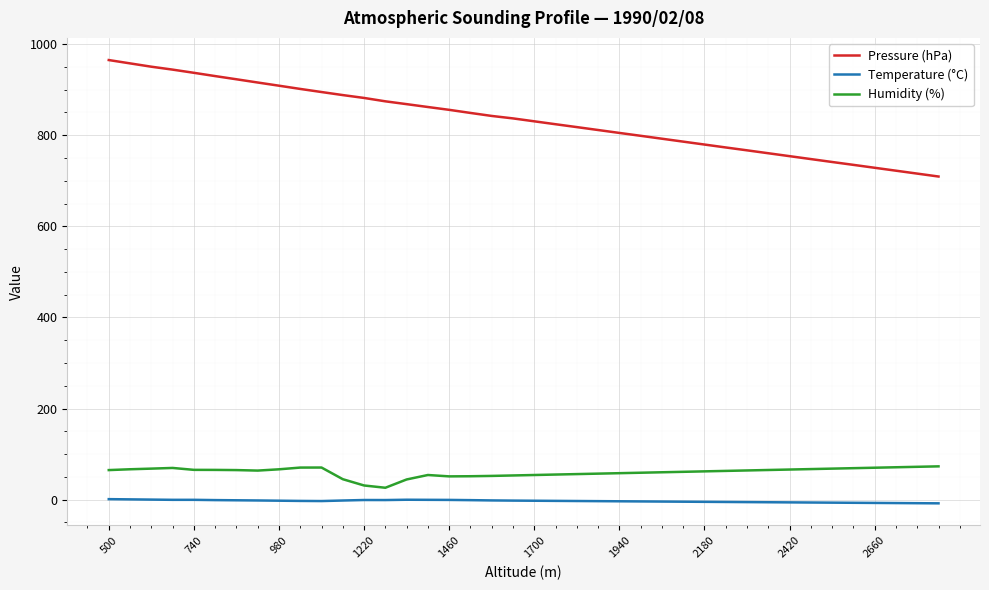

True or false: Humidity (%) and Pressure (hPa) intersect in this chart.

False